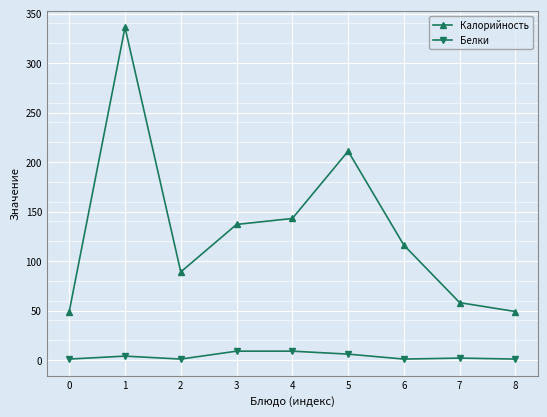

How many values in the Калорийность series are below 116?

4